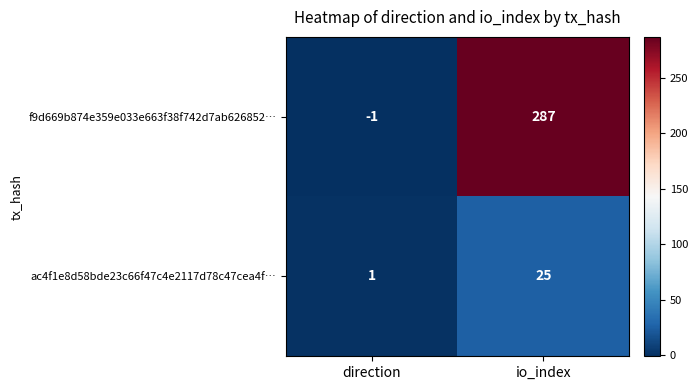

What is the difference between the ac4f1e8d58bde23c66f47c4e2117d78c47cea4f… values at direction and io_index?

24